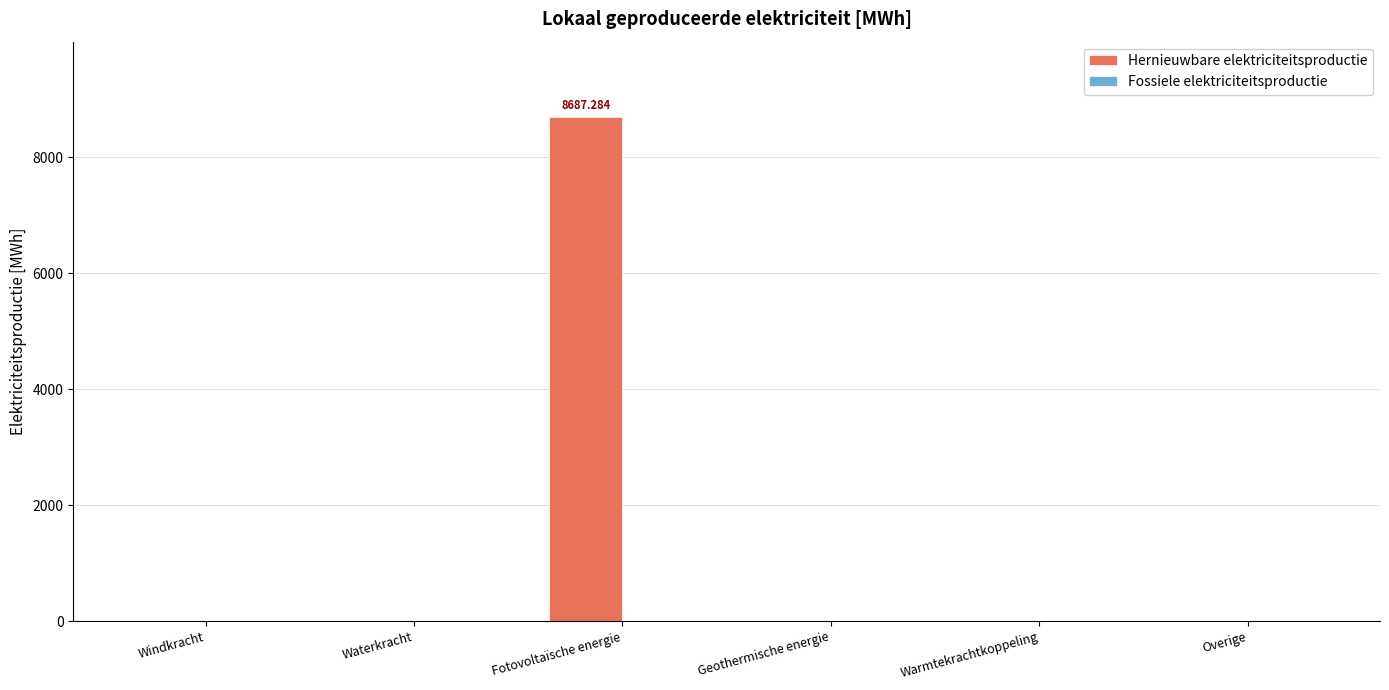

What is the change in value from Waterkracht to Fotovoltaïsche energie?

+8687.3